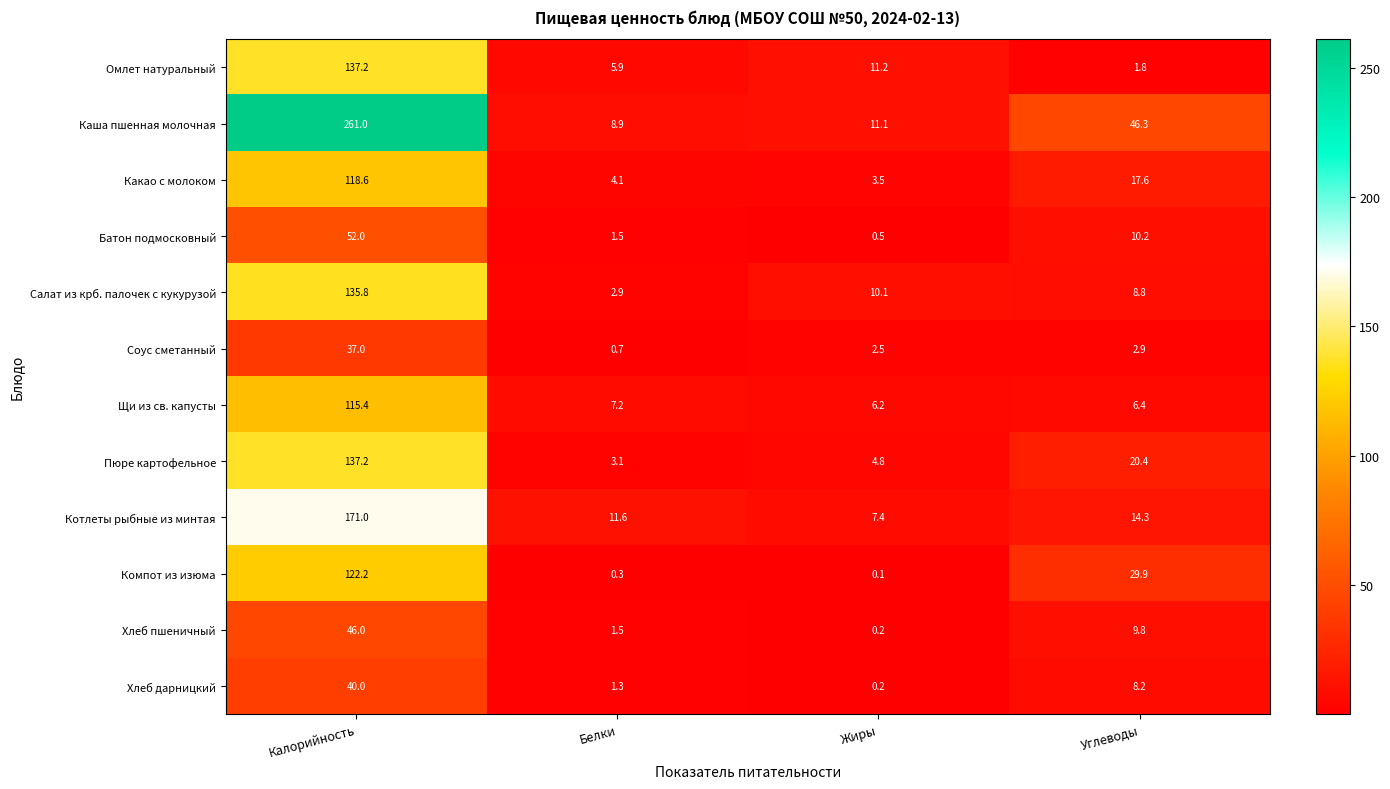

At how many categories does at least one series exceed 83?

1